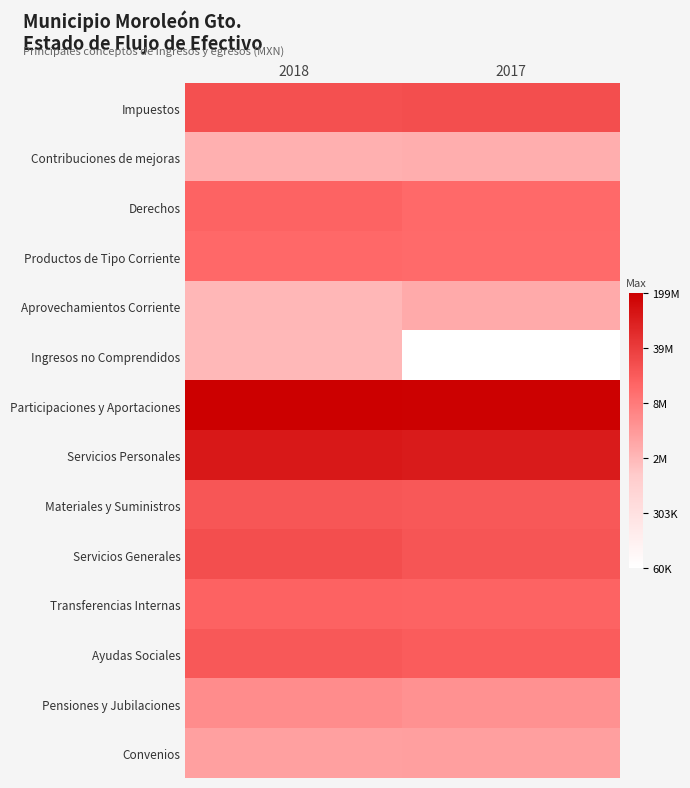

What is the spread (max minus min) of values at 2018?

4.9